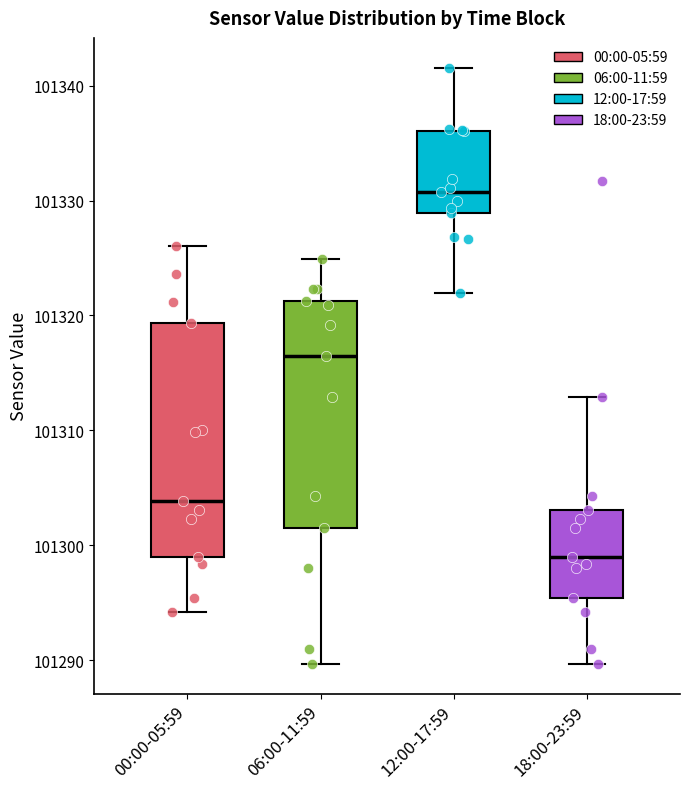

Reading left to right, read every box against the y-axis: the position of its median line, the range the box covers, and the ends of its whiskers. The values are not printed on the chart, so give them approximately, as read against the axis.

00:00-05:59: median 101304, box 101299 to 101319, whiskers 101294 to 101326
06:00-11:59: median 101316, box 101302 to 101321, whiskers 101290 to 101325
12:00-17:59: median 101331, box 101329 to 101336, whiskers 101322 to 101342
18:00-23:59: median 101299, box 101295 to 101303, whiskers 101290 to 101313